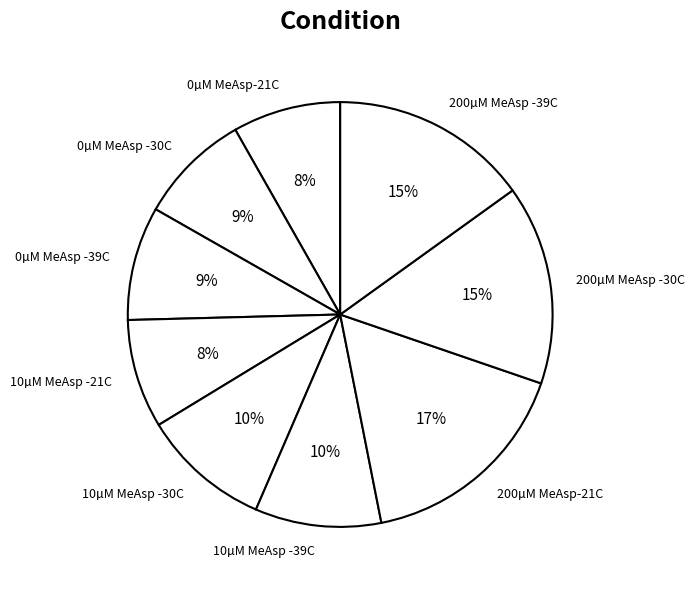

Is 10µM MeAsp -21C the majority of the pie?

No